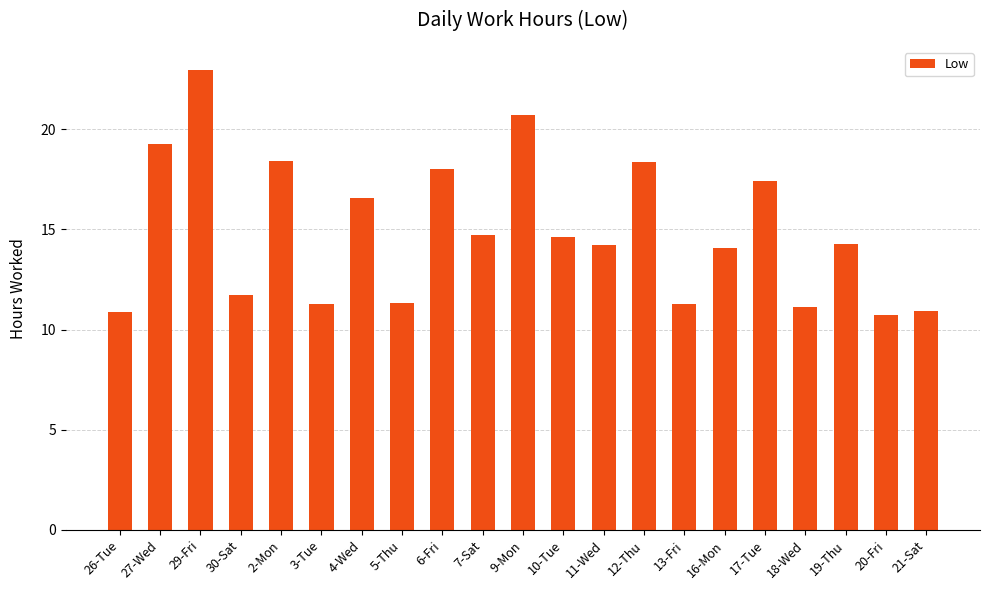

What is the sum of all values?

313.0